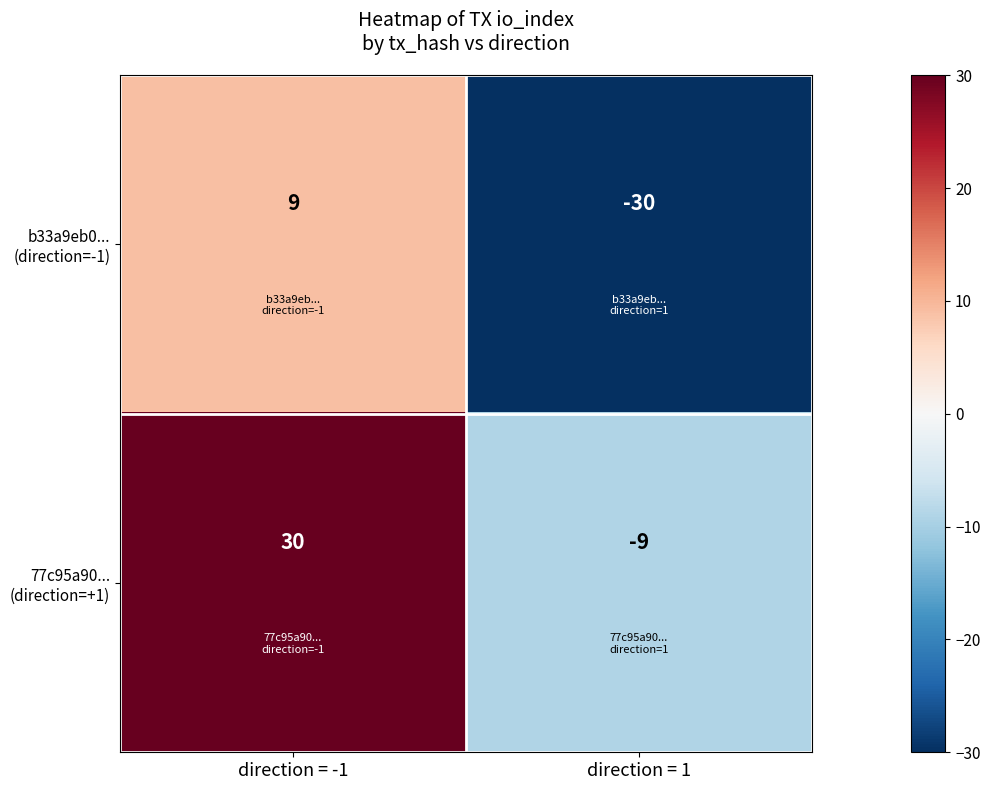

Which label corresponds to the smallest value in the chart?

direction = 1